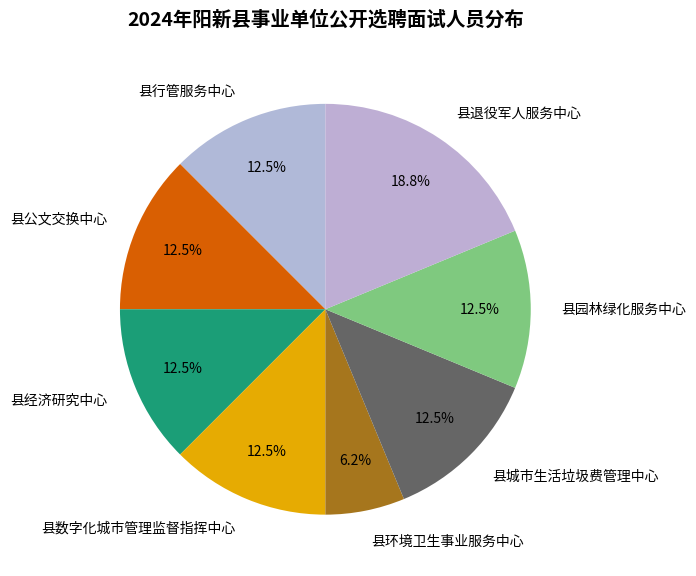

What is the smallest slice in the pie chart?

县环境卫生事业服务中心